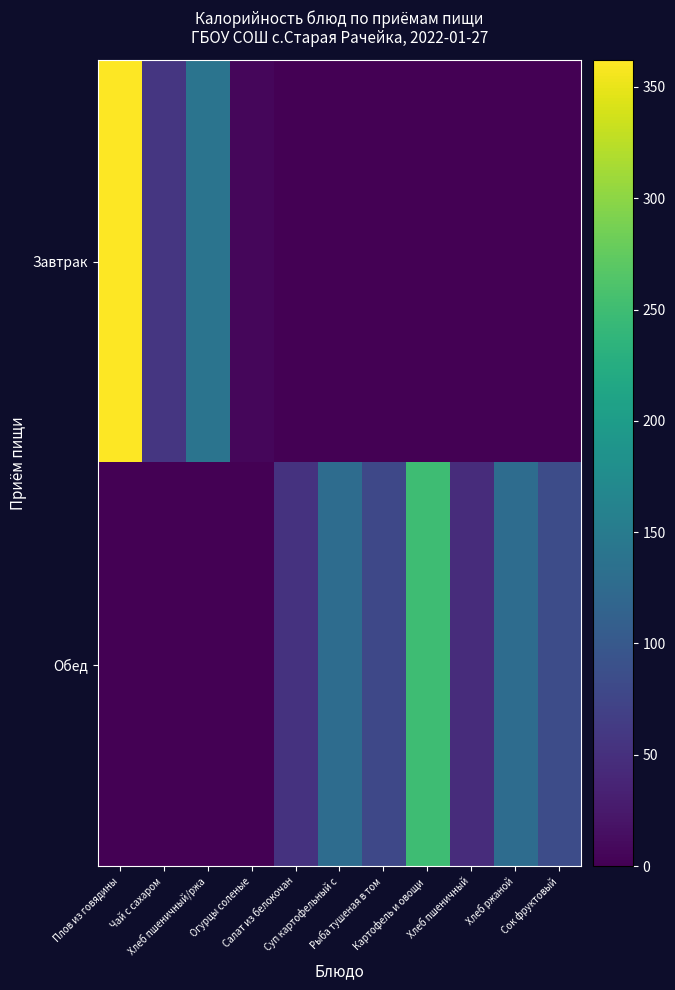

Reading left to right, list all the values displayed in this chart.

Завтрак: Плов из говядины=362.1	Чай с сахаром=57.3	Хлеб пшеничный/ржа=139.8	Огурцы соленые=6.4	Салат из белокочан=0.0	Суп картофельный с=0.0	Рыба тушеная в том=0.0	Картофель и овощи =0.0	Хлеб пшеничный=0.0	Хлеб ржаной=0.0	Сок фруктовый=0.0
Обед: Плов из говядины=0.0	Чай с сахаром=0.0	Хлеб пшеничный/ржа=0.0	Огурцы соленые=0.0	Салат из белокочан=53.6	Суп картофельный с=127.6	Рыба тушеная в том=78.1	Картофель и овощи =250.0	Хлеб пшеничный=46.6	Хлеб ржаной=128.0	Сок фруктовый=84.6